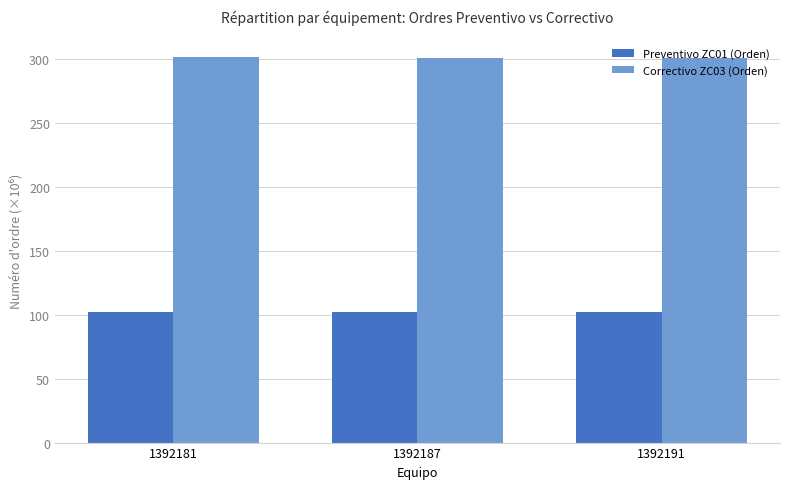

What is the greatest value displayed?

301.1